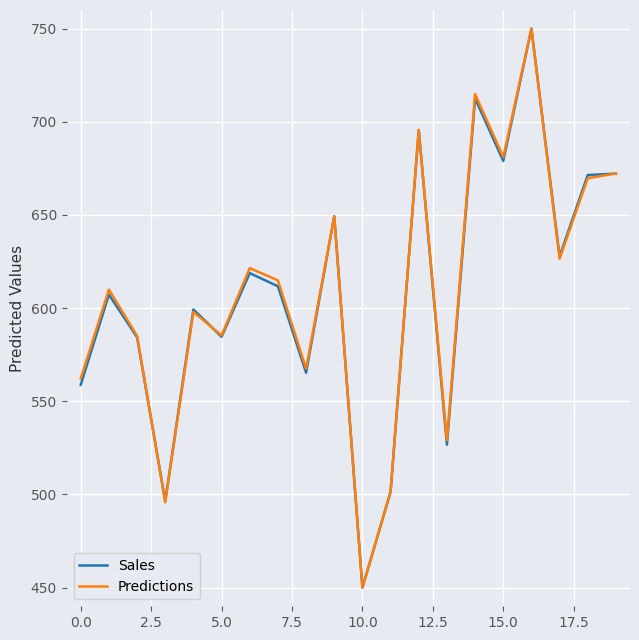

What is the maximum value for Predictions?

750.0